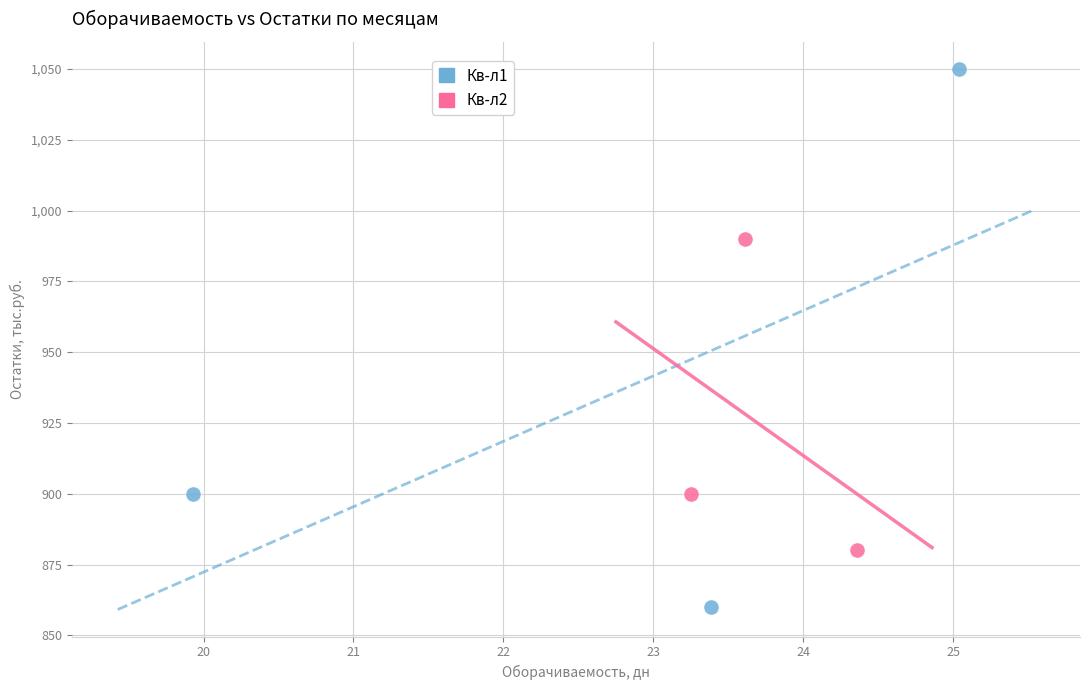

Which series contains the lowest Y value?

Кв-л1